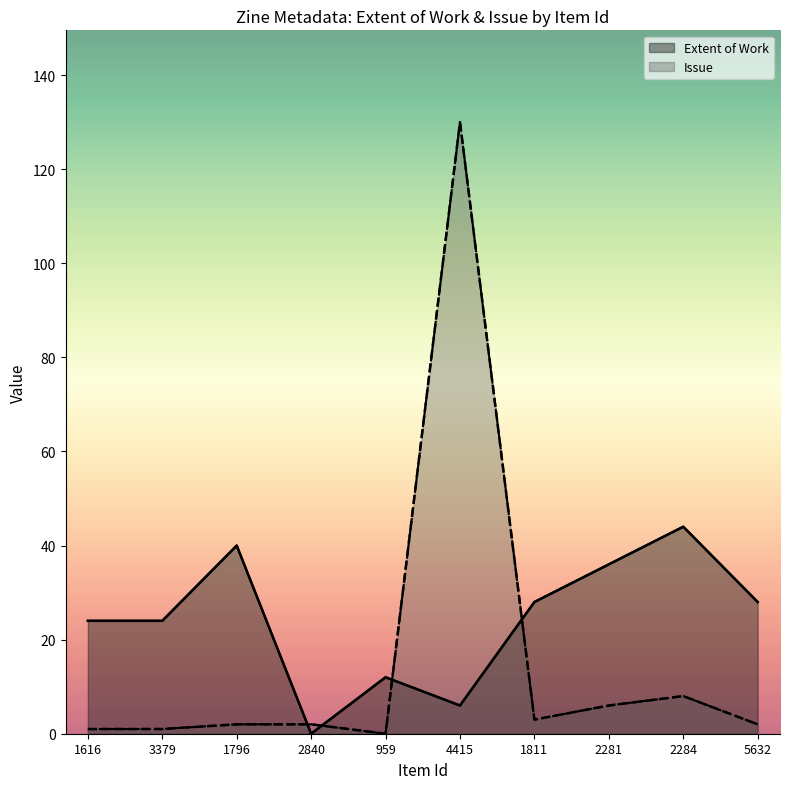

What is the difference between the maximum and second lowest values in the Extent of Work series?

38